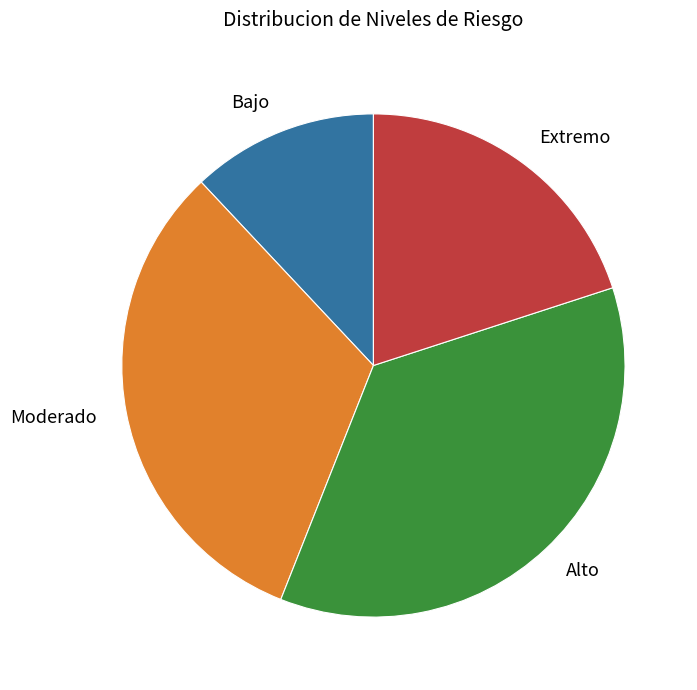

Count the number of slices in the pie.

4